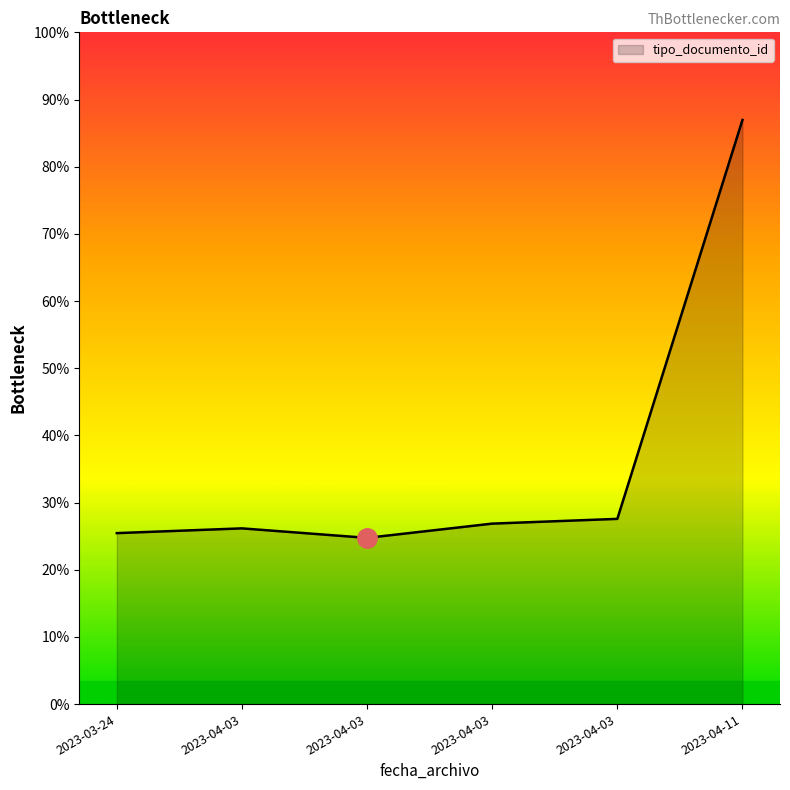

Is this an area chart (filled region under the line)?

Yes